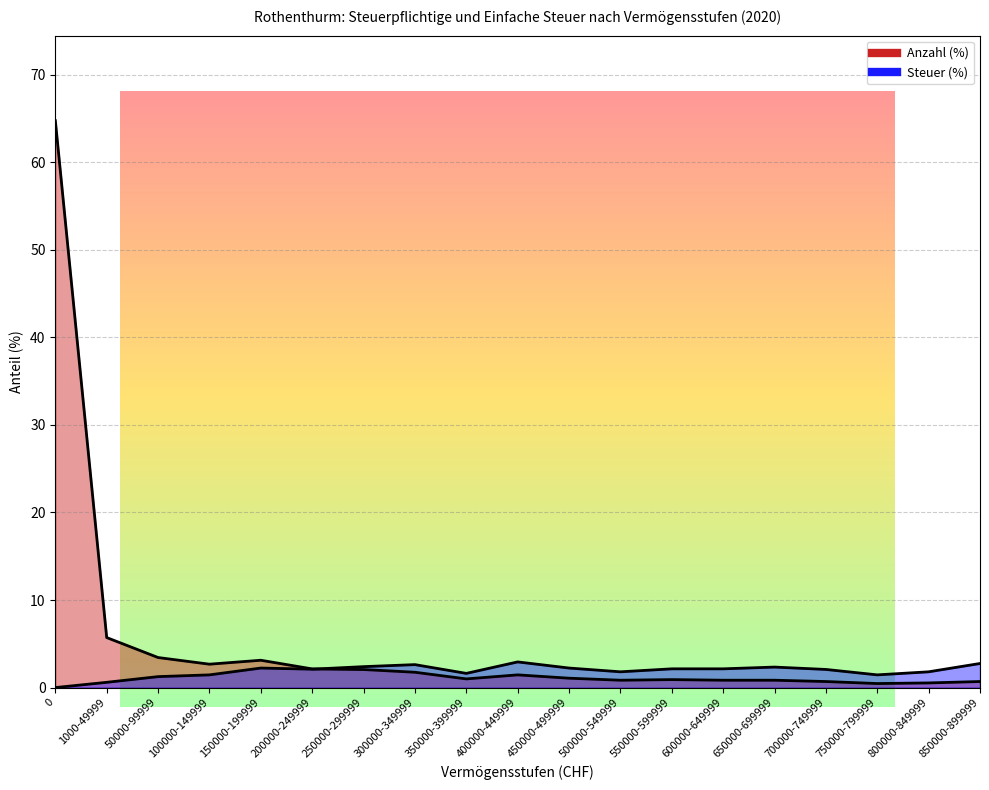

Reading left to right, list all the values displayed in this chart.

Anzahl (%): 64.7	5.7	3.4	2.7	3.1	2.1	2.1	1.8	1.0	1.4	1.1	0.8	0.9	0.8	0.8	0.7	0.5	0.5	0.7
Steuer (%): 0.0	0.6	1.2	1.4	2.2	2.1	2.4	2.6	1.6	2.9	2.2	1.8	2.1	2.1	2.3	2.1	1.4	1.8	2.8